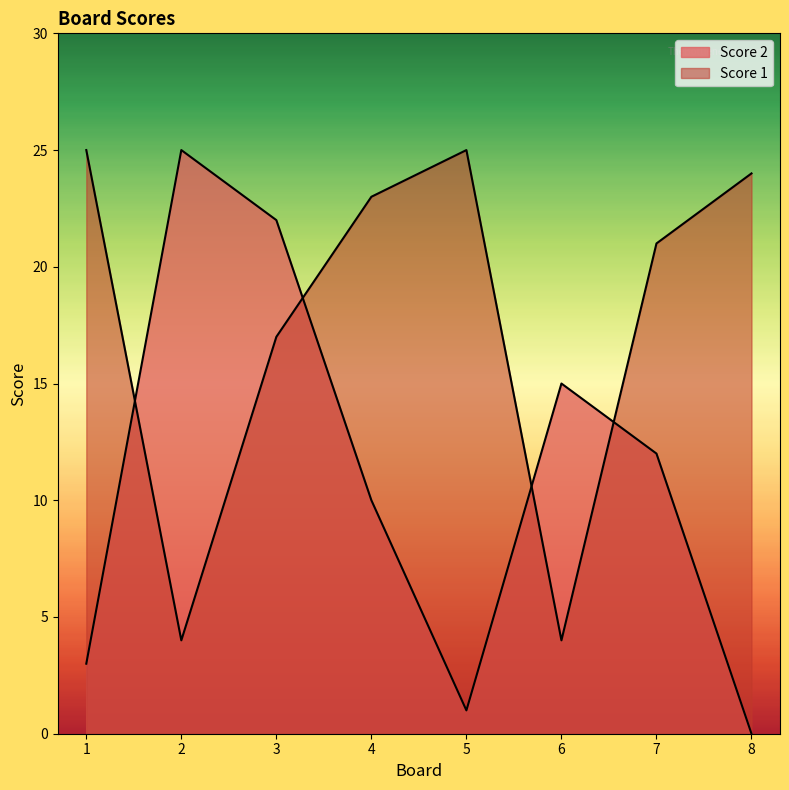

Which series ends up on top after the final intersection of Score 1 and Score 2?

Score 1